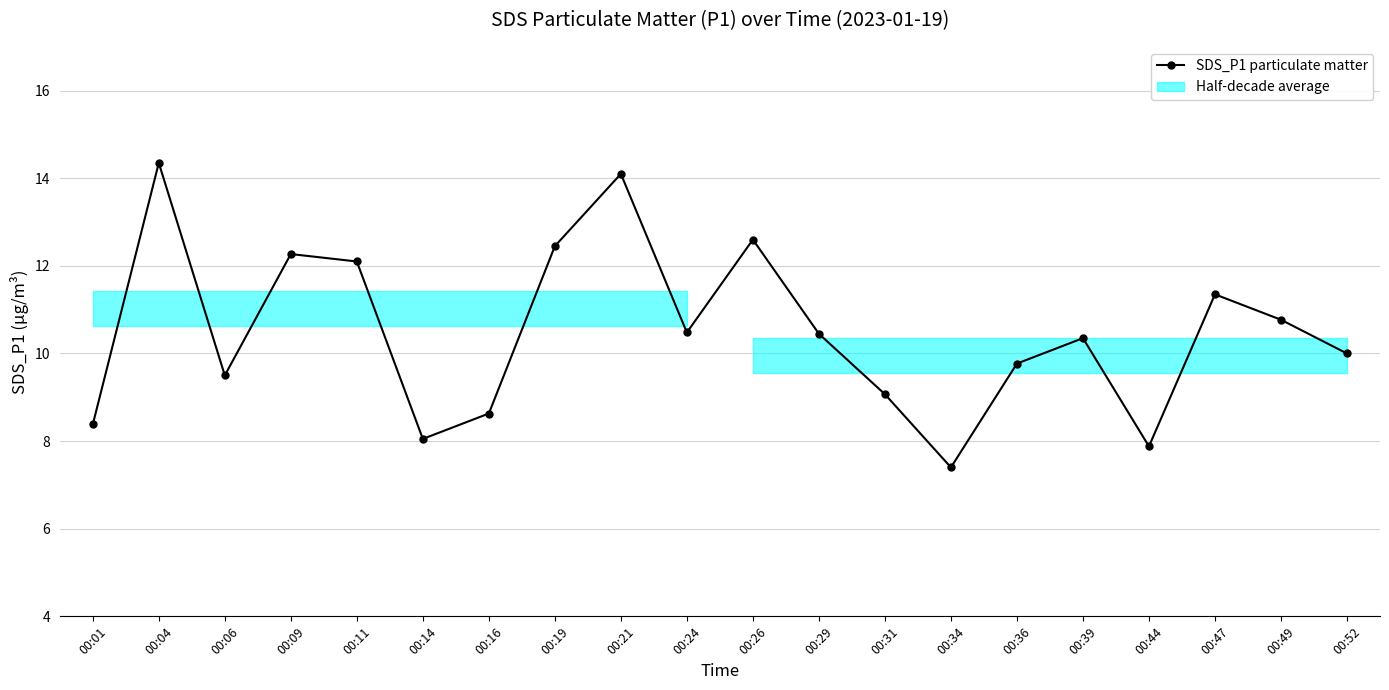

How many categories are shown in the chart?

20